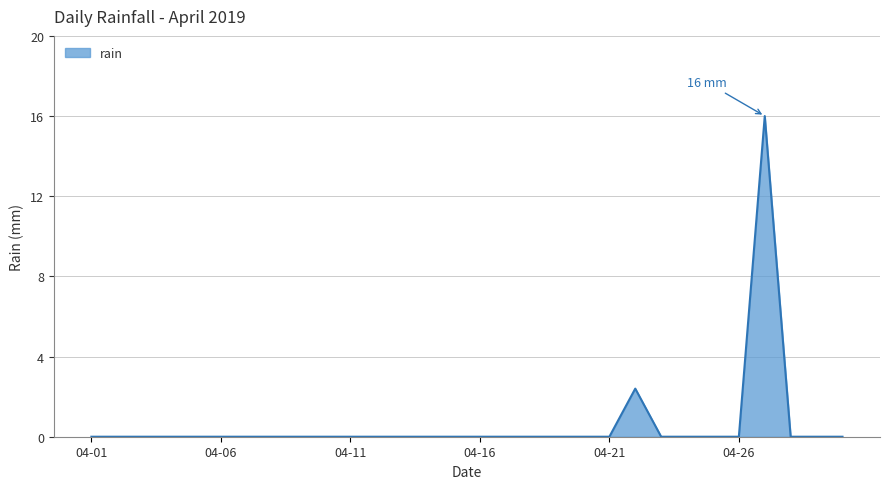

What is the maximum value shown in the chart?

16.0